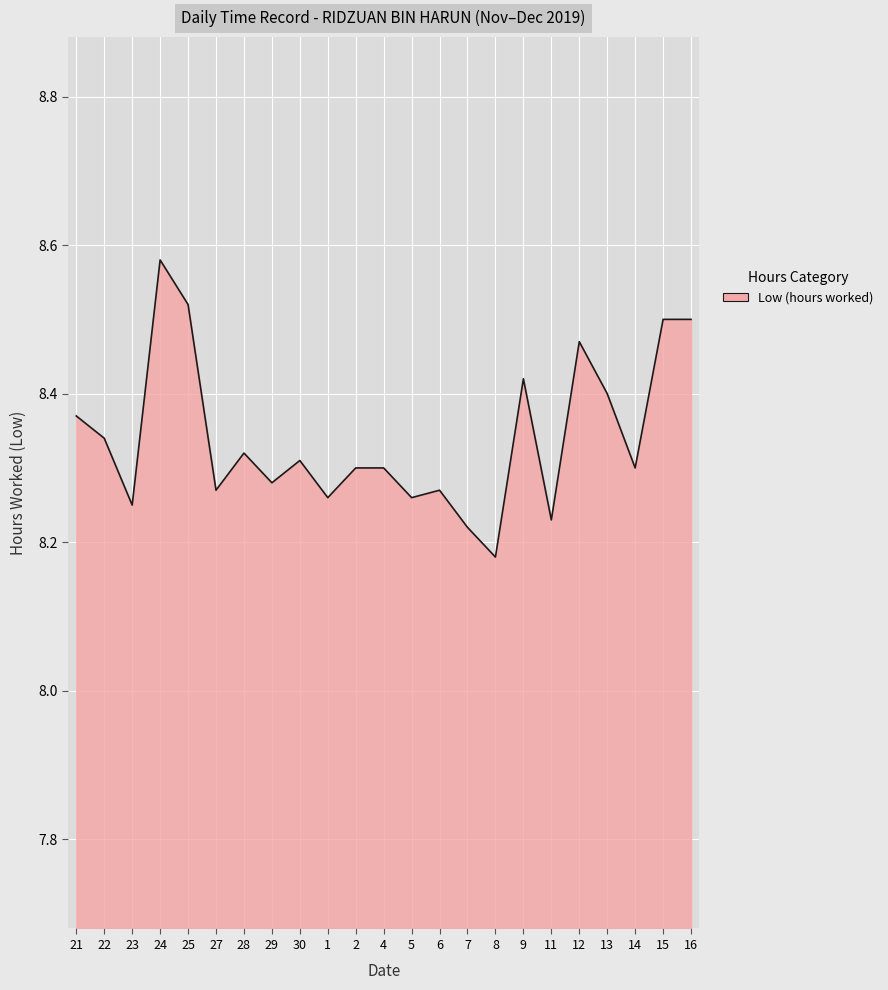

Count the number of data series in this chart.

1